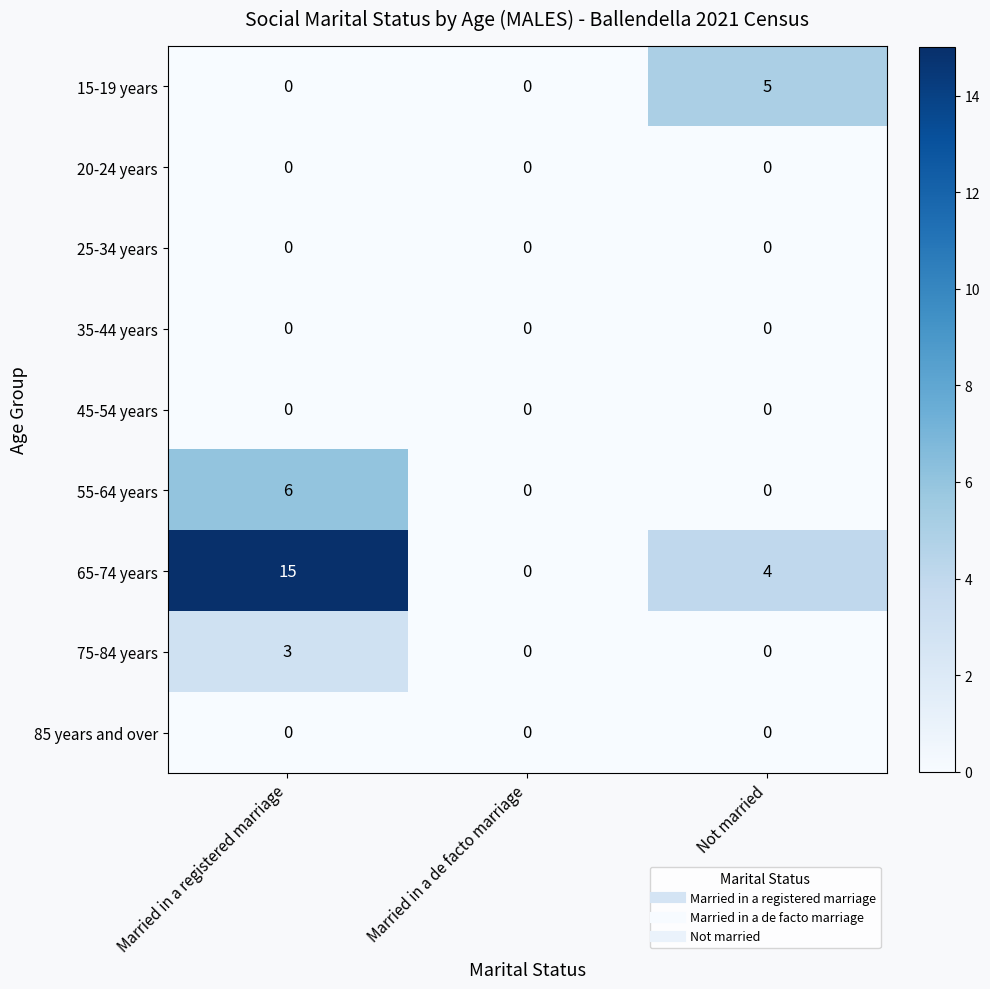

The value of 20-24 years at Not married is 0. True or false?

True